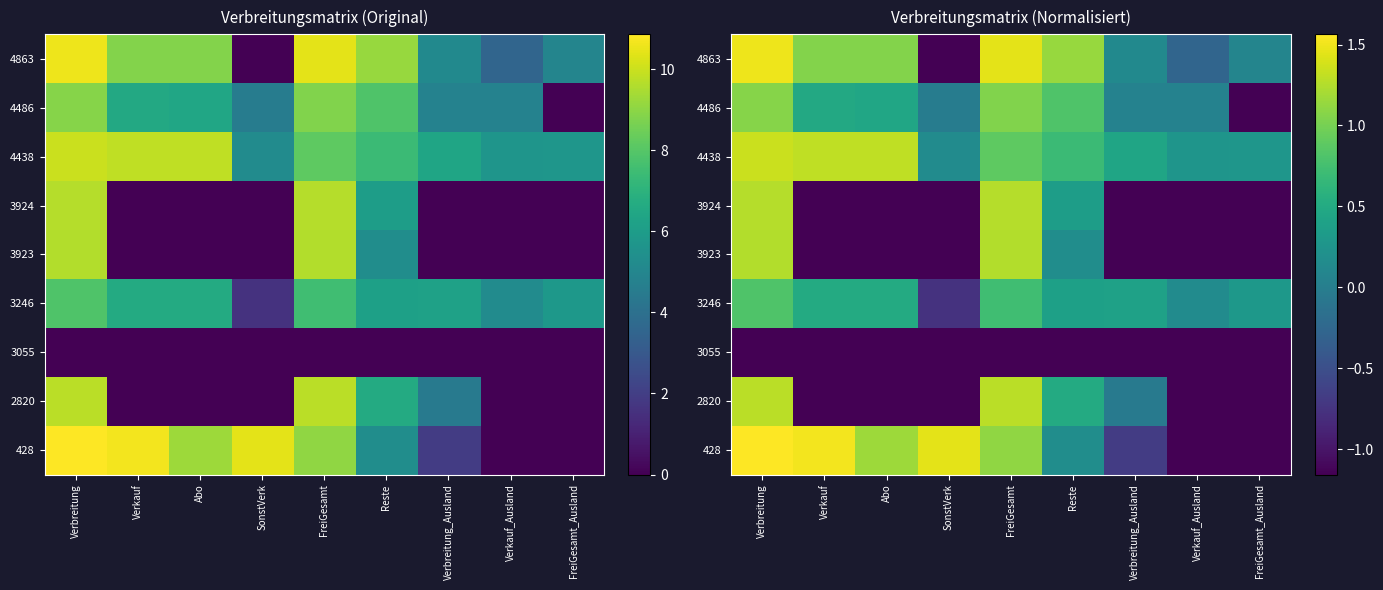

Rank the series at Abo from lowest to highest value.

2820, 3055, 3923, 3924, 4486, 3246, 4863, 428, 4438